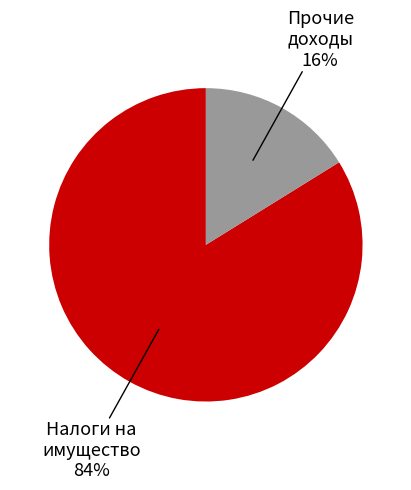

Which category has the biggest portion of the pie?

Налоги на имущество